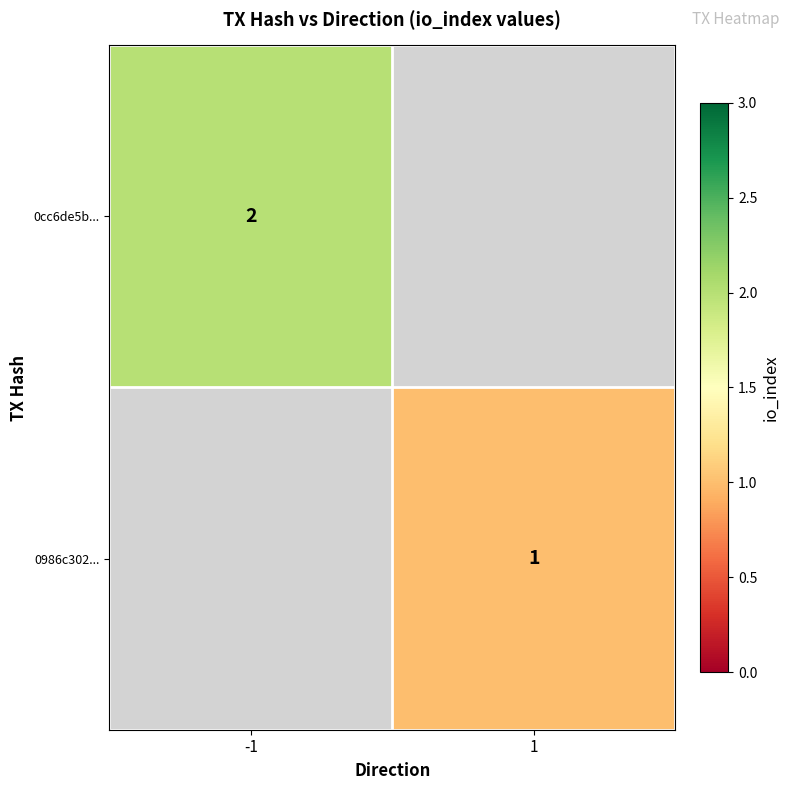

The 0cc6de5b... series shows 1 at -1. True or false?

False